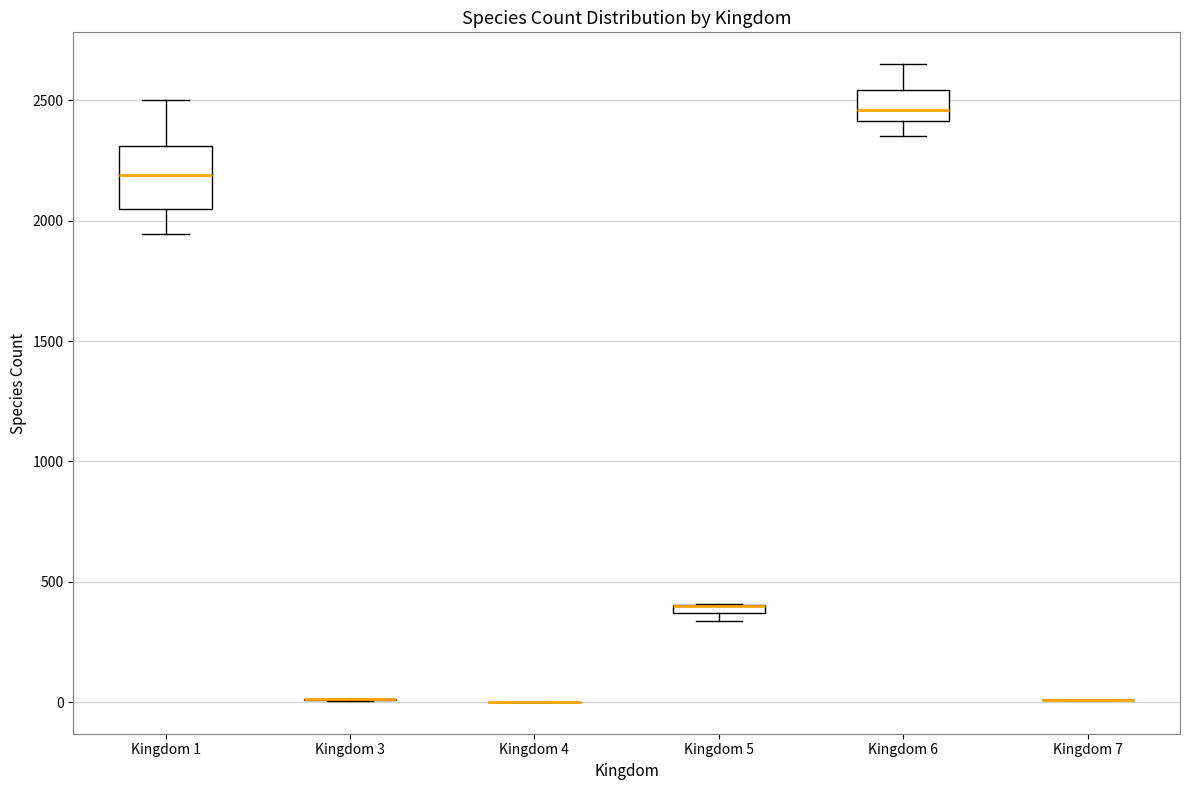

Comparing the boxes themselves (not the whiskers), which one is the tallest?

Kingdom 1